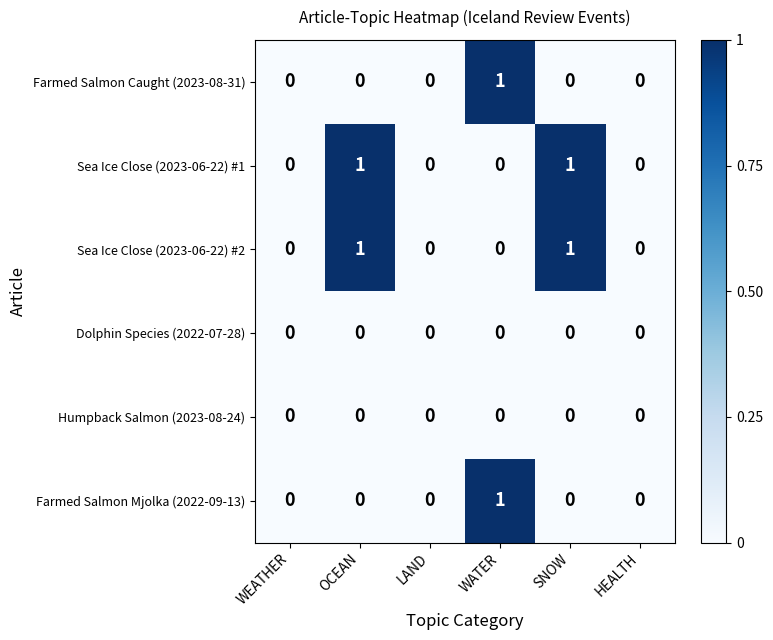

Is it true that Farmed Salmon Caught (2023-08-31) equals 0 at OCEAN?

True